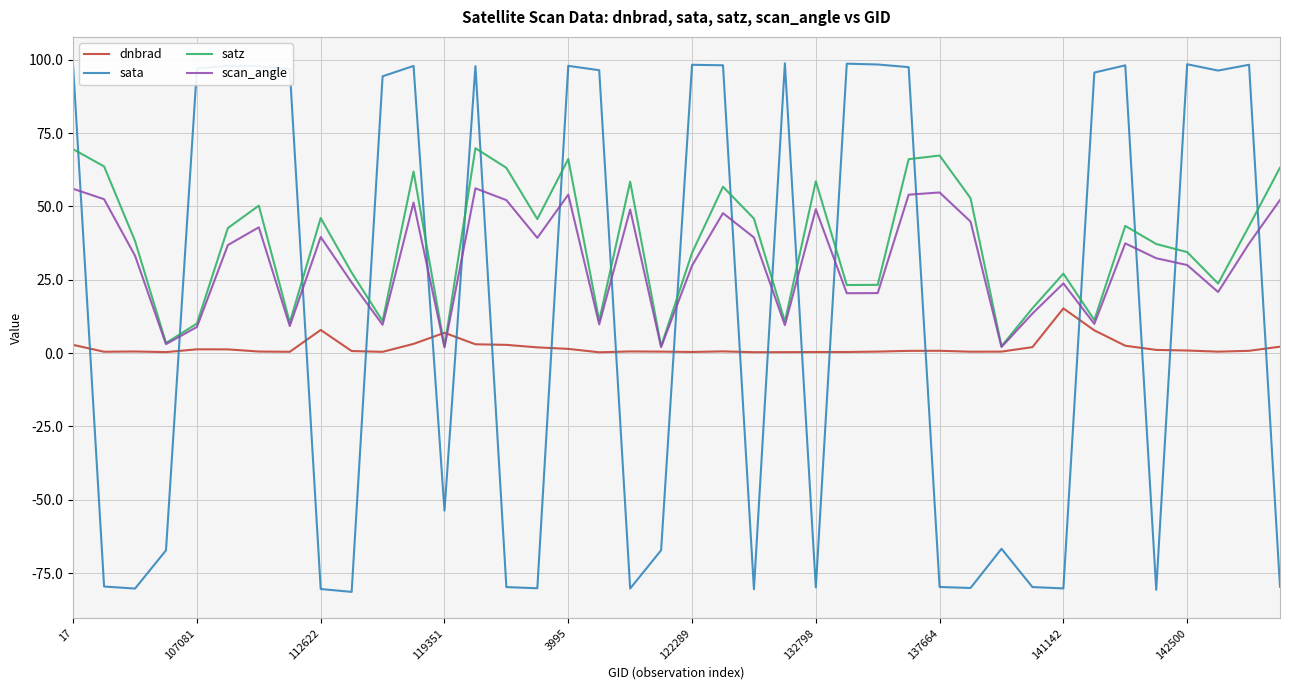

Count the number of data series in this chart.

4